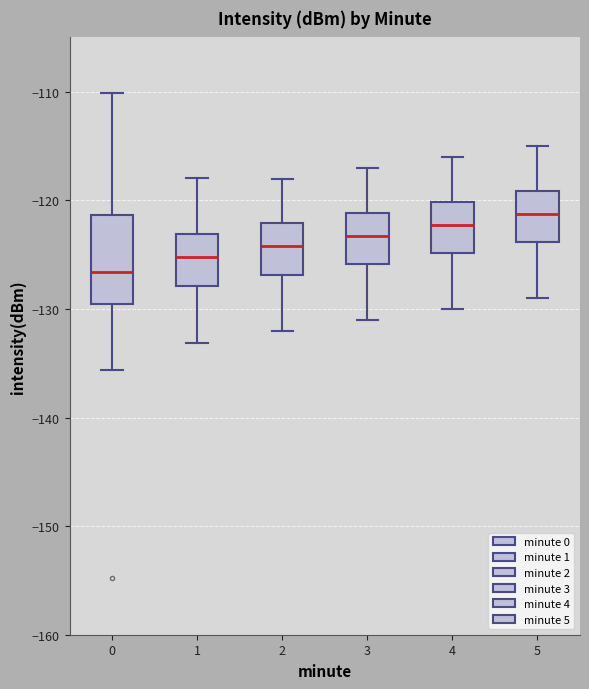

Comparing the boxes themselves (not the whiskers), which one is the tallest?

0